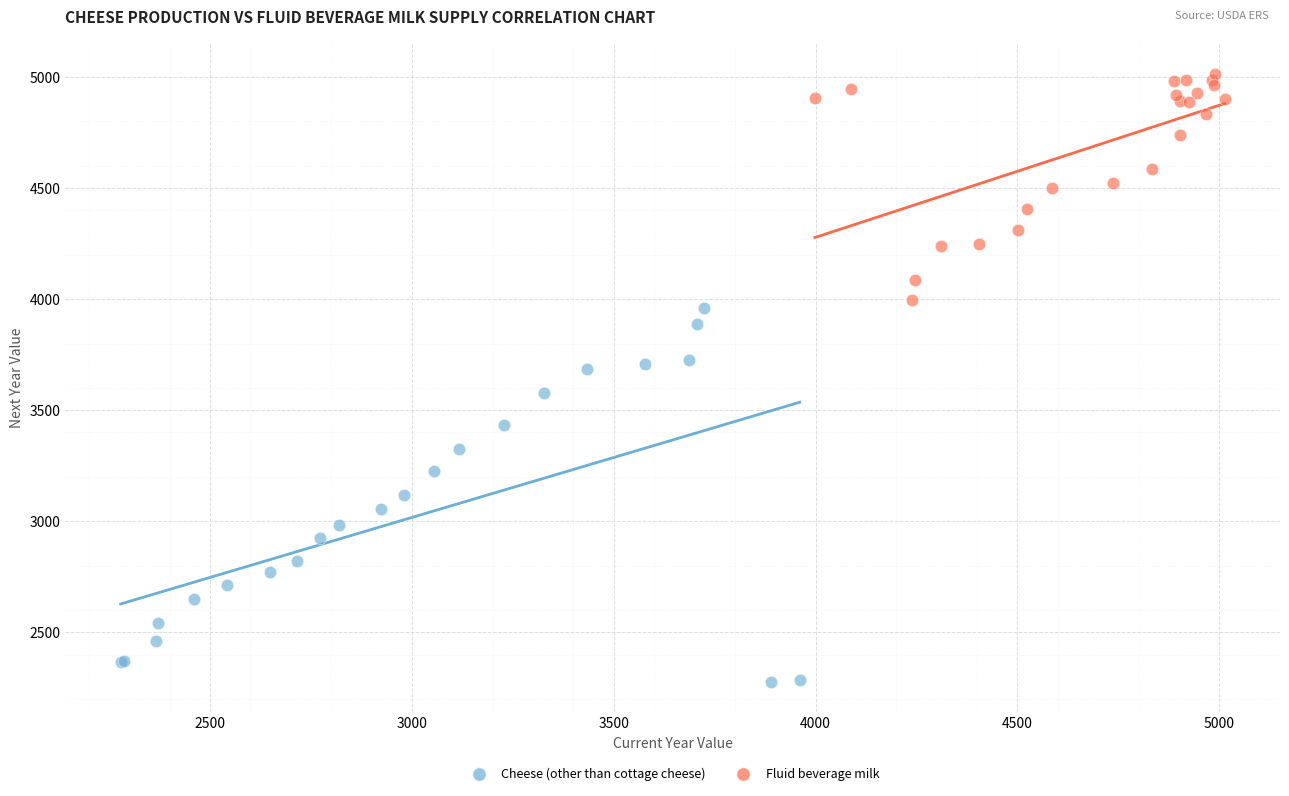

Which series has the widest spread of Y values?

Cheese (other than cottage cheese)